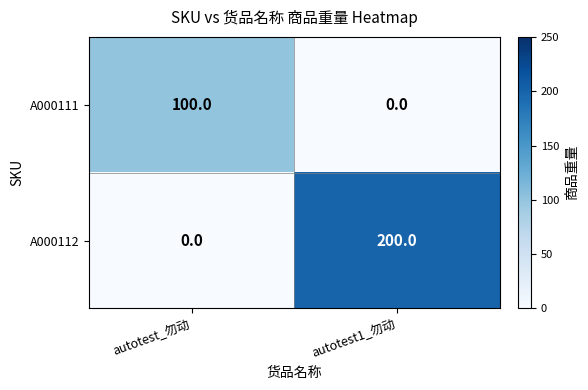

Where is A000112 nearest to the value 100?

autotest_勿动